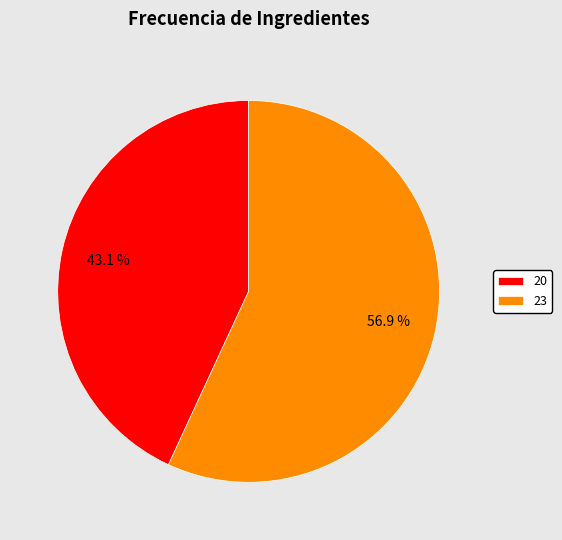

What percentage is NOT represented by 20?

56.9%